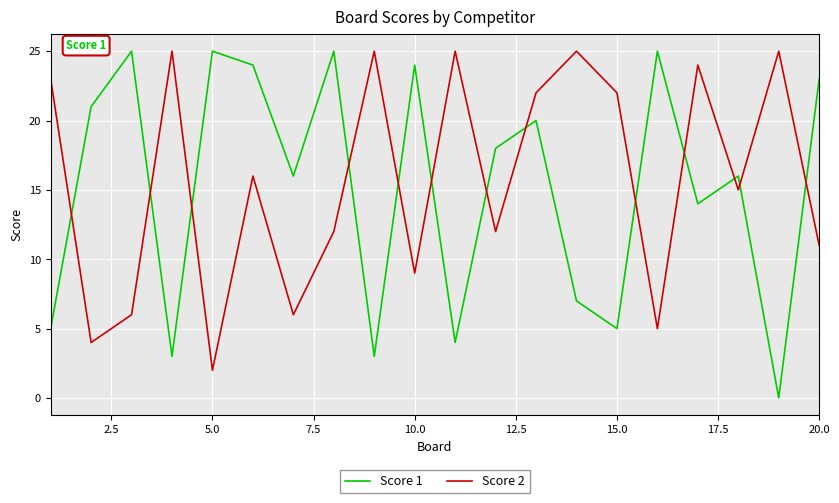

What is the maximum value shown in the chart?

25